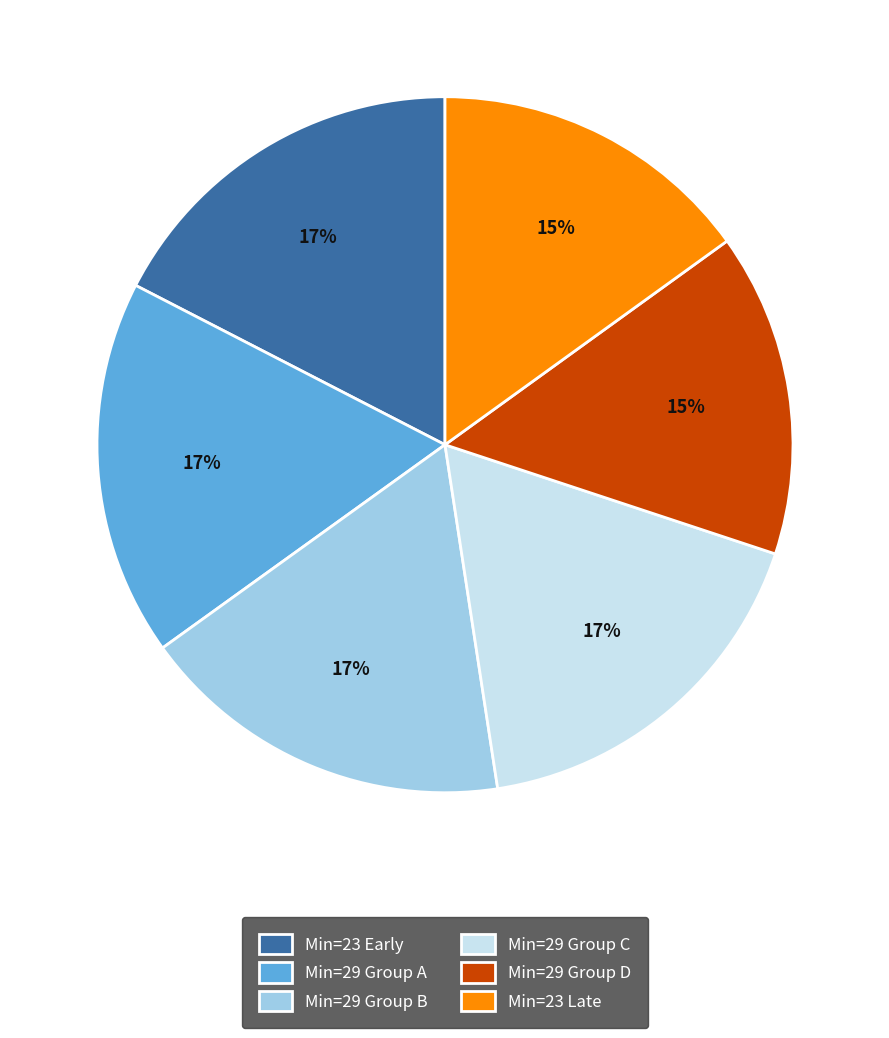

What percentage is the Min=29 Group A slice, to the nearest percent?

17%